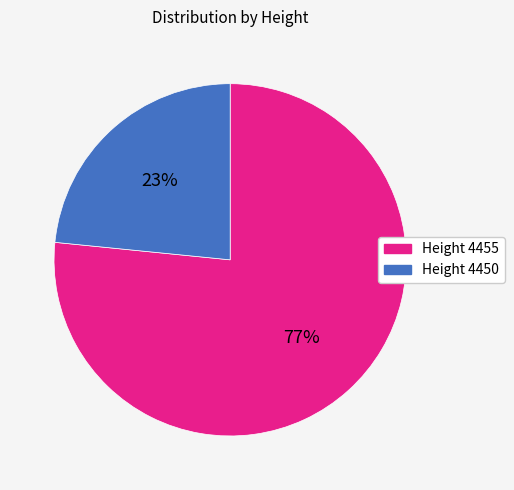

To the nearest percent, what is the average slice percentage?

50%